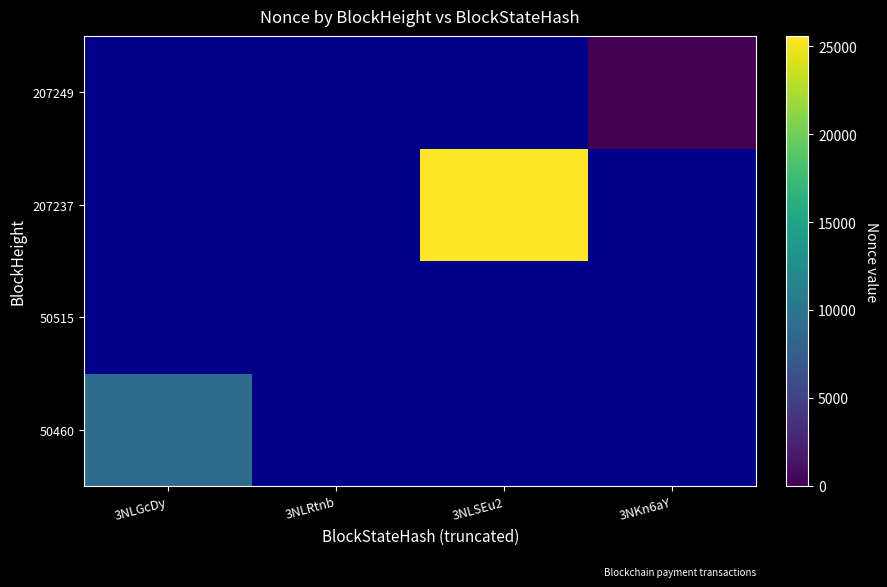

Is the value of 50460 at 3NLSEu2 greater than the value of 50515 at 3NKn6aY?

No